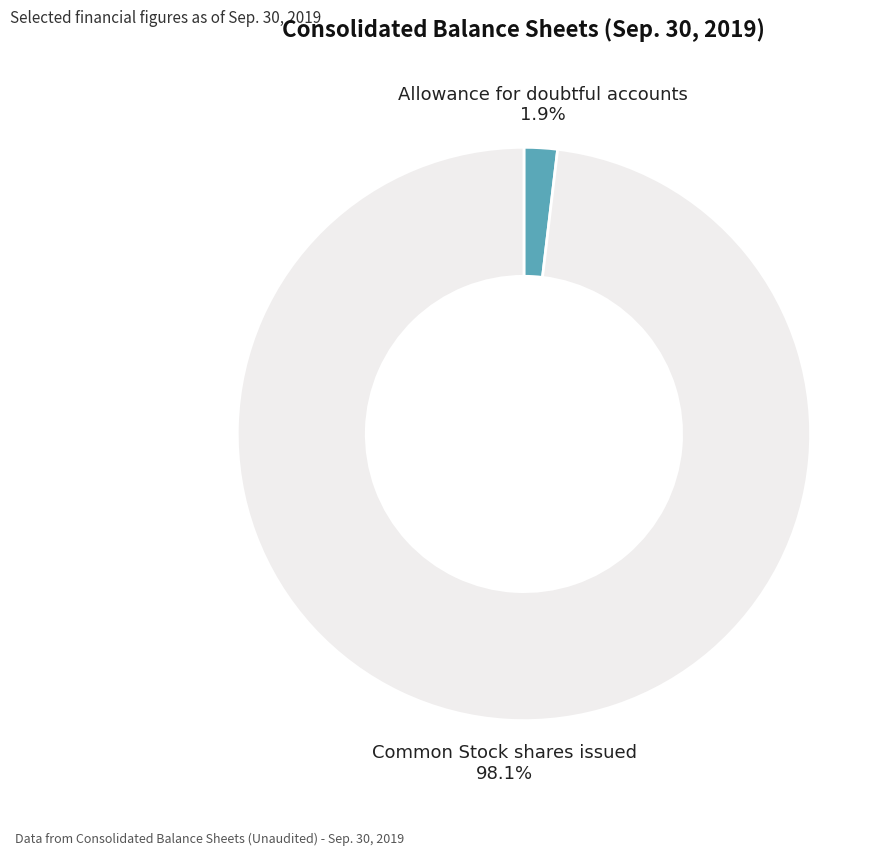

To the nearest percent, what is the difference between the largest and smallest slice percentages?

96%